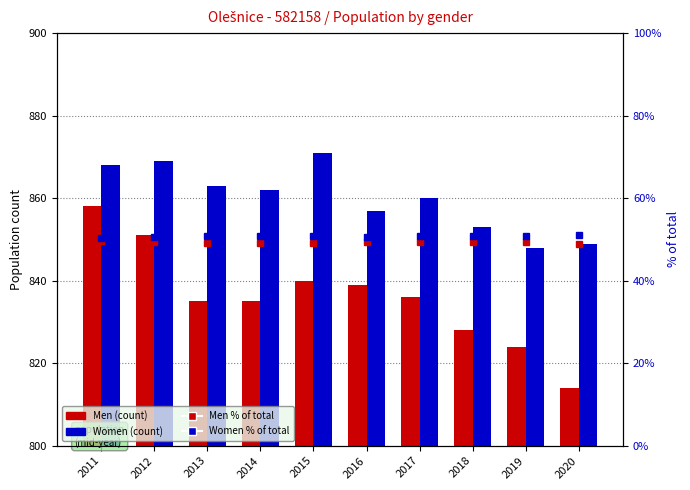

Which series changed the most between 2012 and 2017?

Men